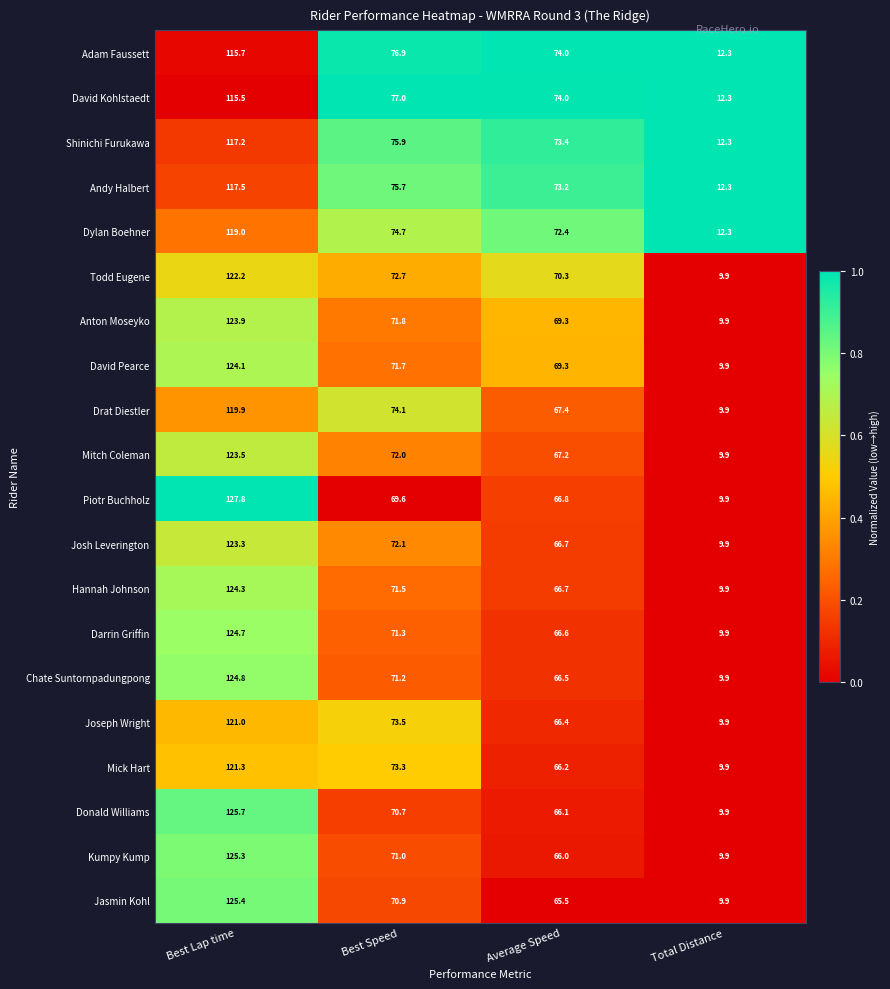

What is the difference between the maximum and second lowest values in the David Kohlstaedt series?

41.5